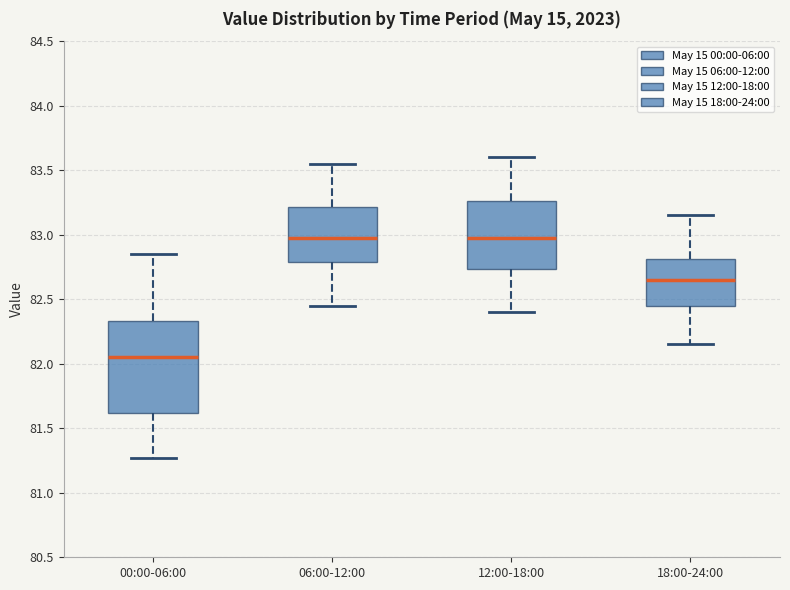

Which box is the tallest, from its lower edge to its upper edge?

00:00-06:00